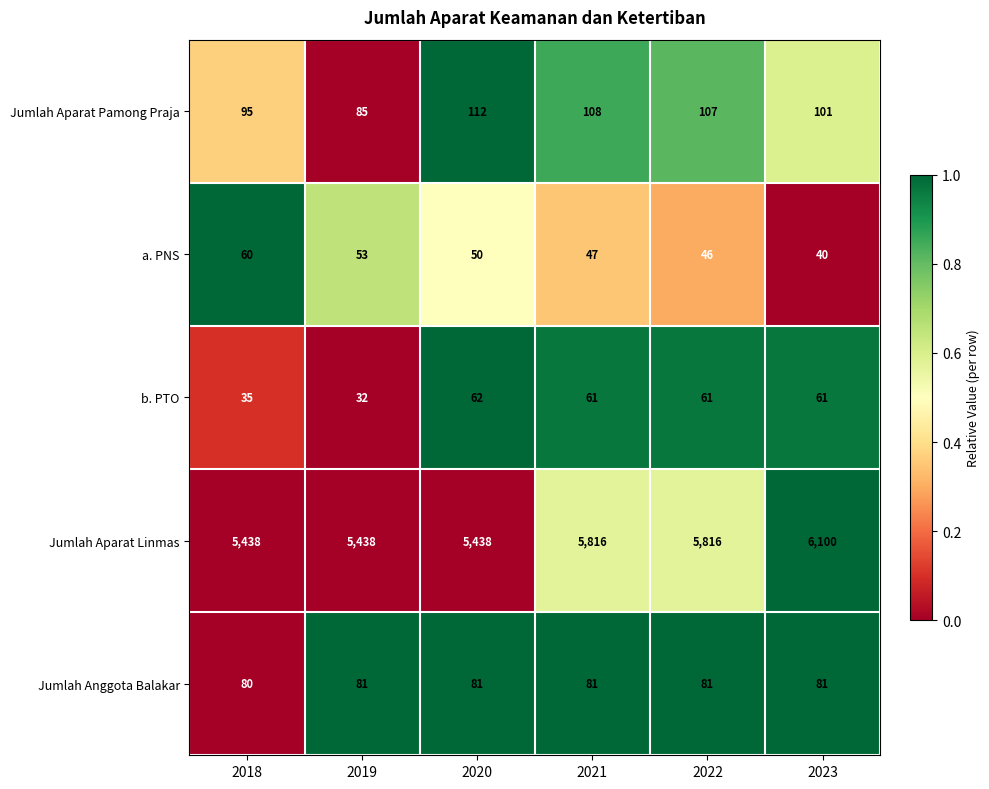

At 2018, list the series in order from largest to smallest.

Jumlah Aparat Linmas, Jumlah Aparat Pamong Praja, Jumlah Anggota Balakar, a. PNS, b. PTO